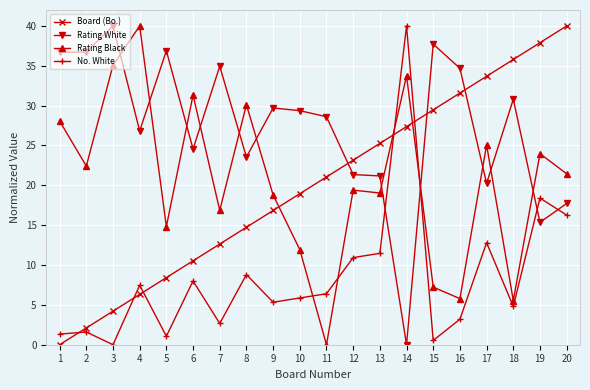

In No. White, how many points are lower than both neighbors (excluding endpoints)?

6